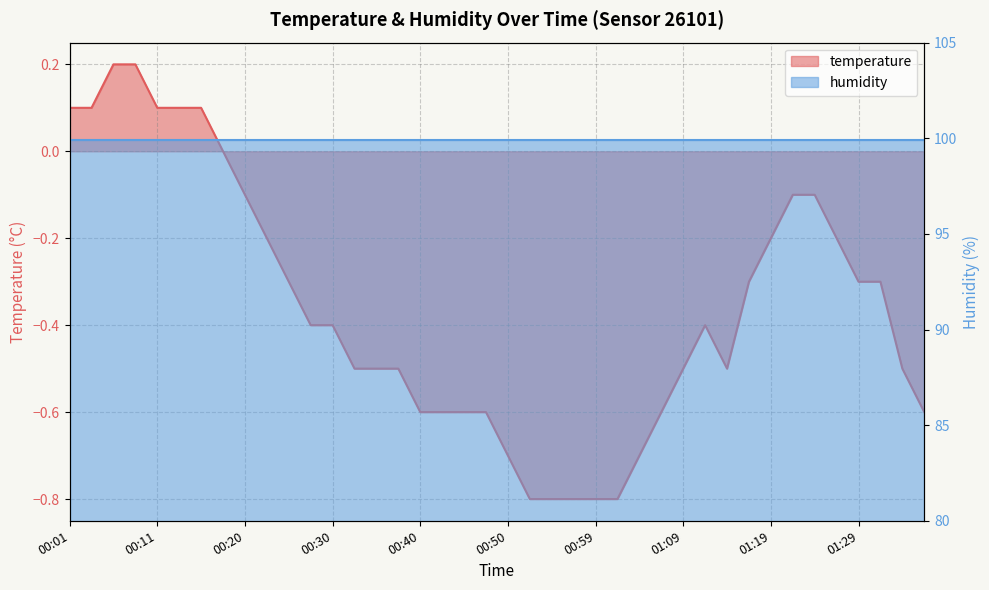

Reading left to right, list all the values displayed in this chart.

00:01=0.1	00:03=0.1	00:06=0.2	00:08=0.2	00:11=0.1	00:13=0.1	00:15=0.1	00:18=0.0	00:20=-0.1	00:23=-0.2	00:25=-0.3	00:28=-0.4	00:30=-0.4	00:32=-0.5	00:35=-0.5	00:37=-0.5	00:40=-0.6	00:42=-0.6	00:45=-0.6	00:47=-0.6	00:50=-0.7	00:52=-0.8	00:54=-0.8	00:57=-0.8	00:59=-0.8	01:02=-0.8	01:04=-0.7	01:07=-0.6	01:09=-0.5	01:11=-0.4	01:14=-0.5	01:16=-0.3	01:19=-0.2	01:21=-0.1	01:24=-0.1	01:26=-0.2	01:29=-0.3	01:31=-0.3	01:33=-0.5	01:36=-0.6